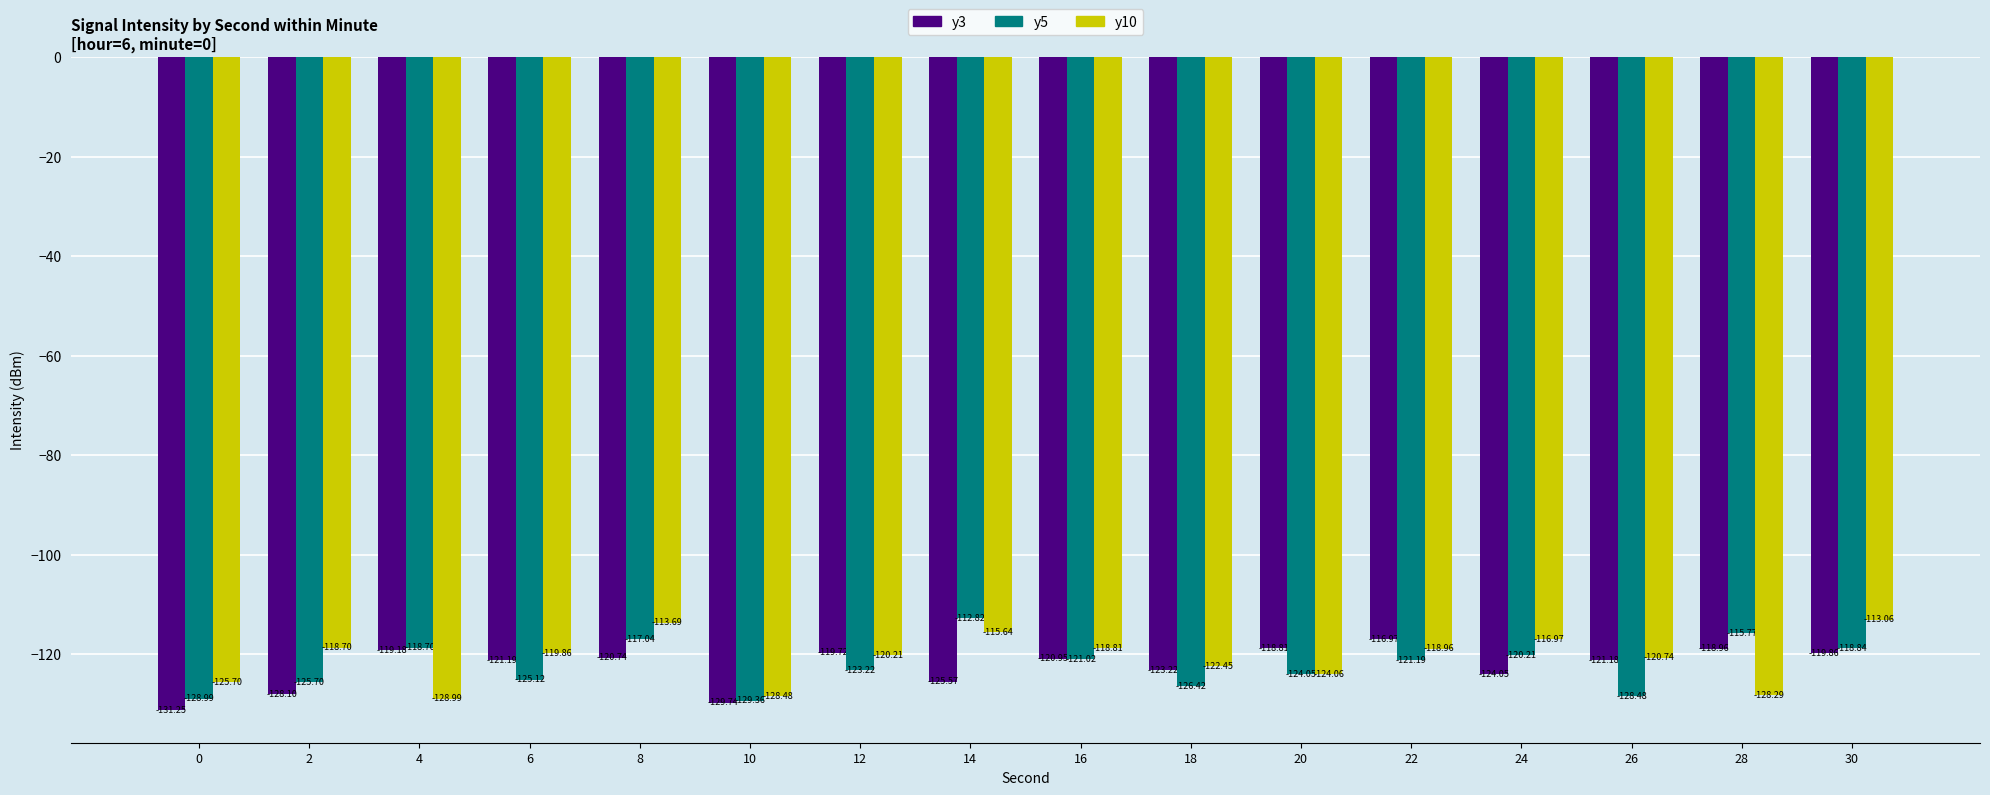

How many values in the y5 series exceed -121?

6